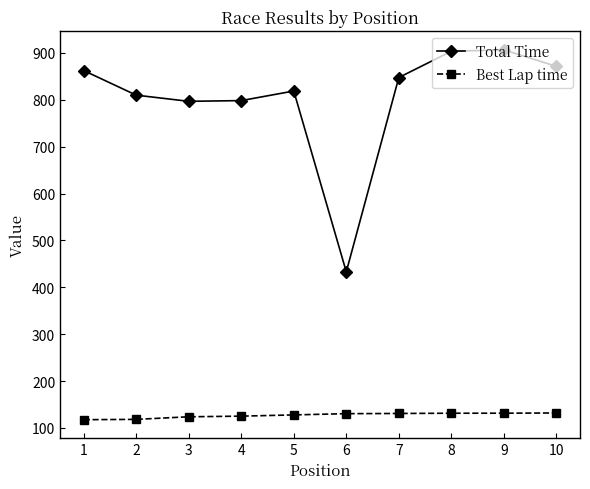

What is the maximum value for Best Lap time?

131.9